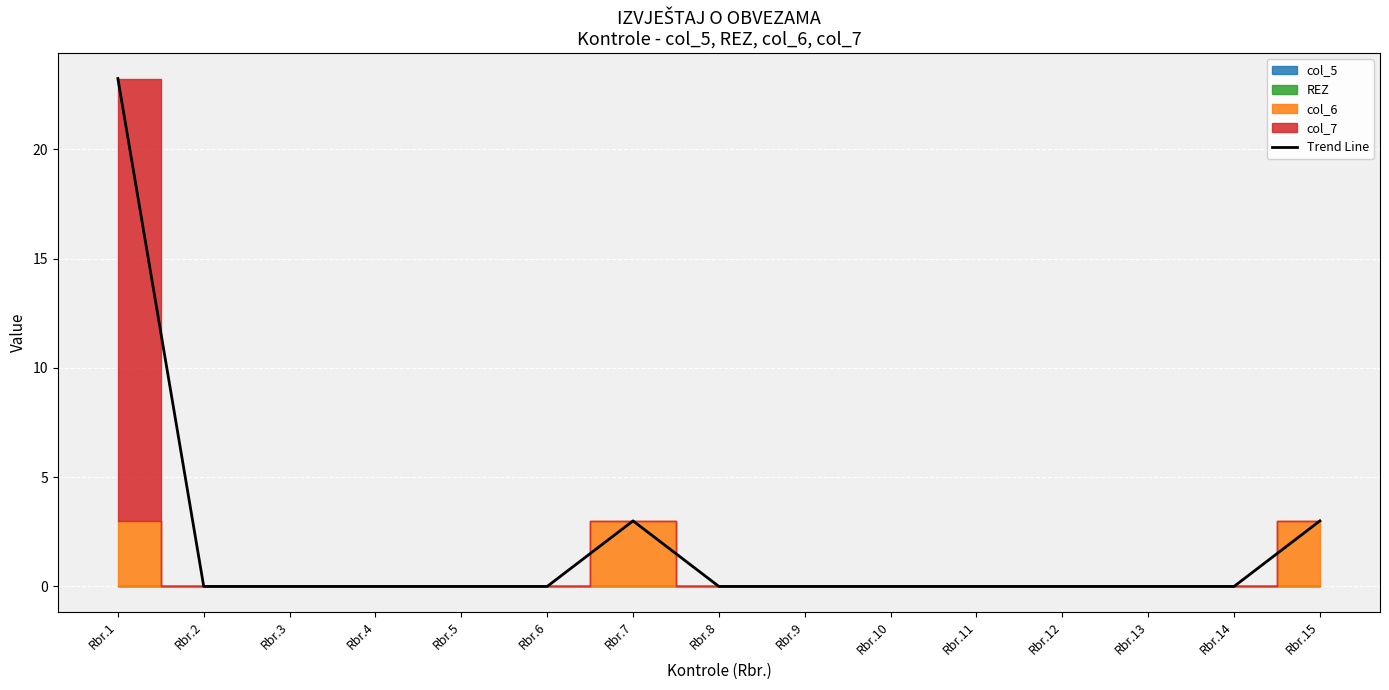

What is the approximate value at Rbr.15?

3.0